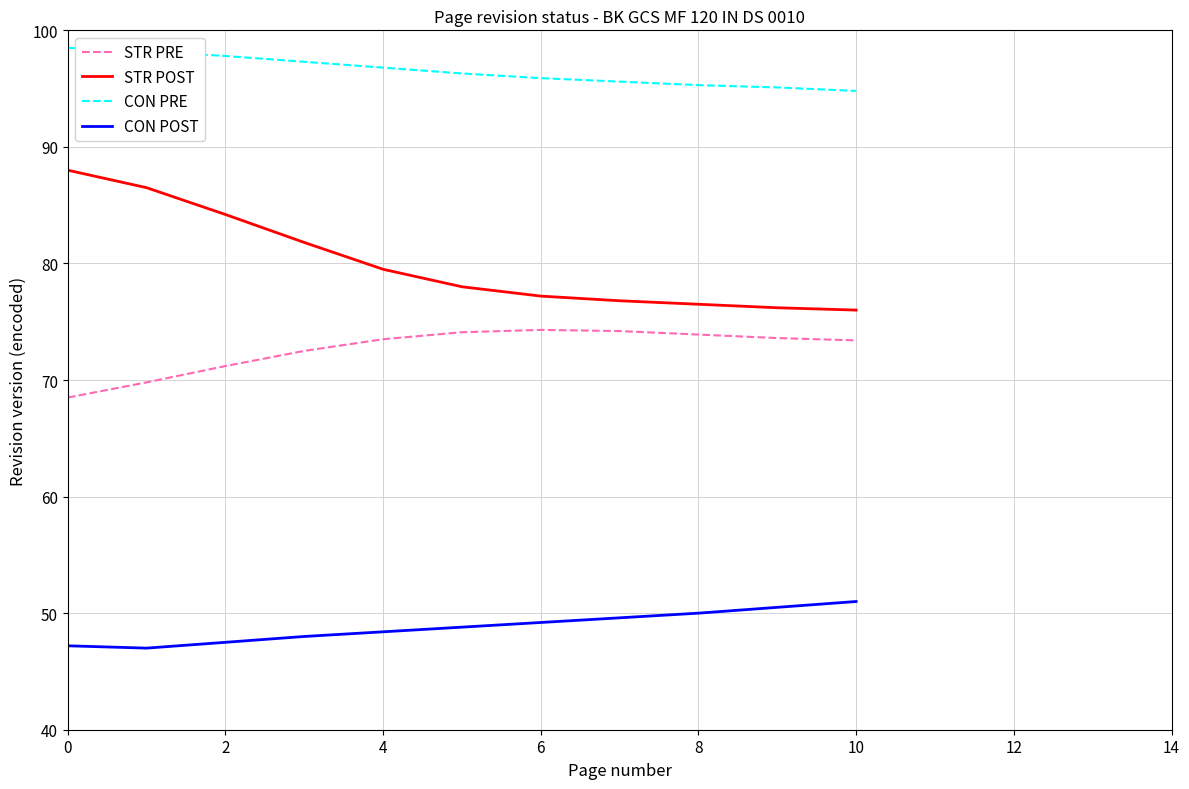

What is the difference between the maximum and minimum values in the STR PRE series?

5.8